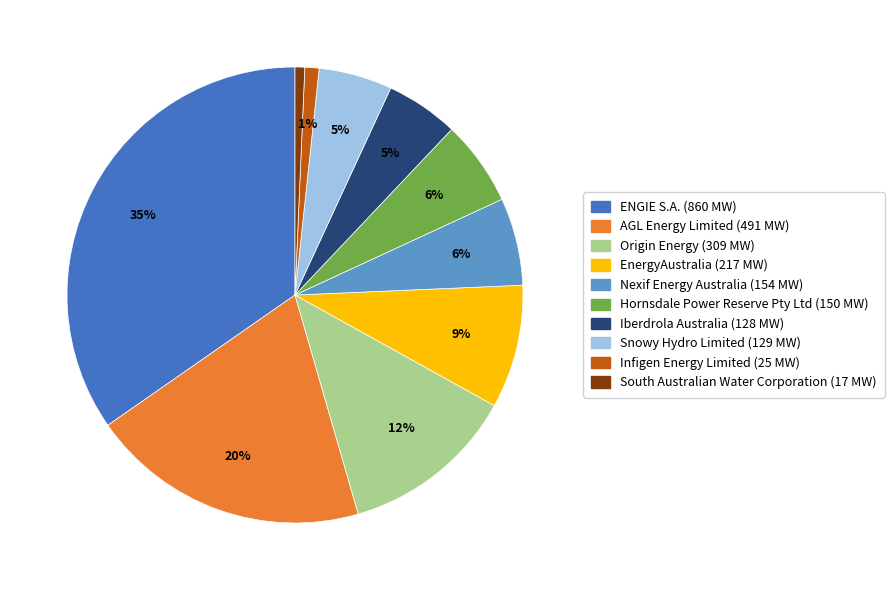

Combined, do EnergyAustralia and Hornsdale Power Reserve Pty Ltd account for over 50%?

No